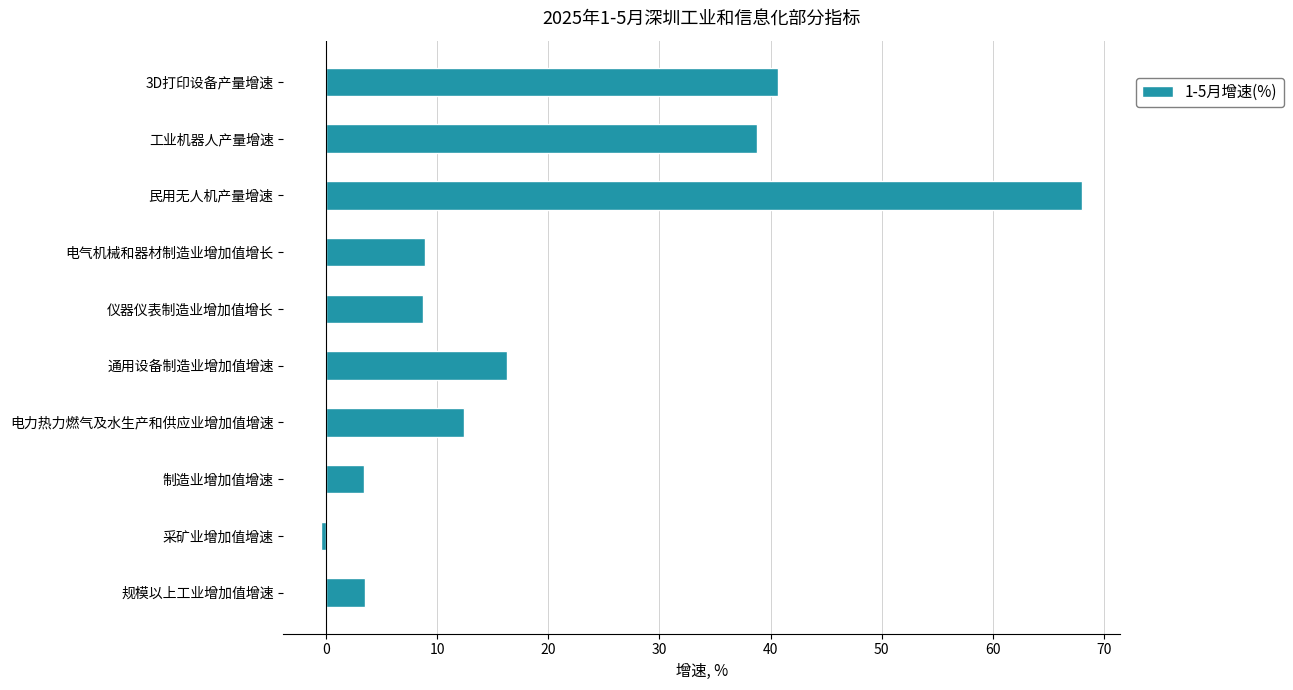

Does the chart contain any negative values?

Yes